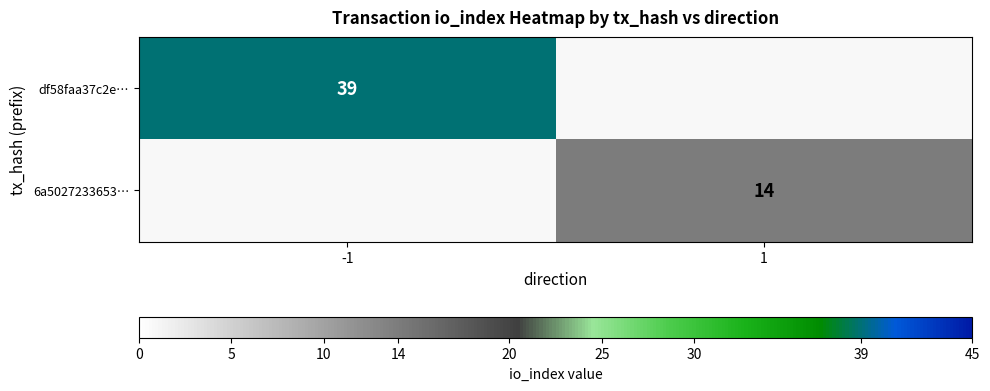

True or false: 6a5027233653… has a value of 22 at 1.

False